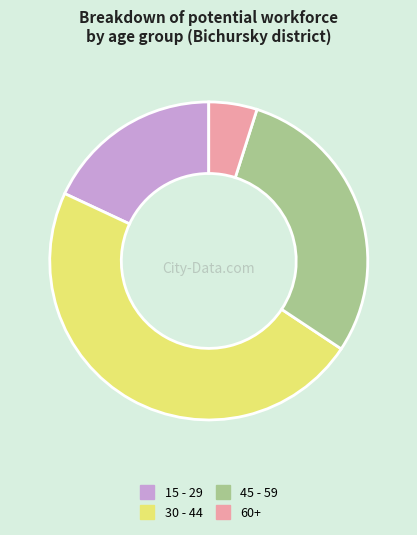

Is there a majority slice in this chart?

No